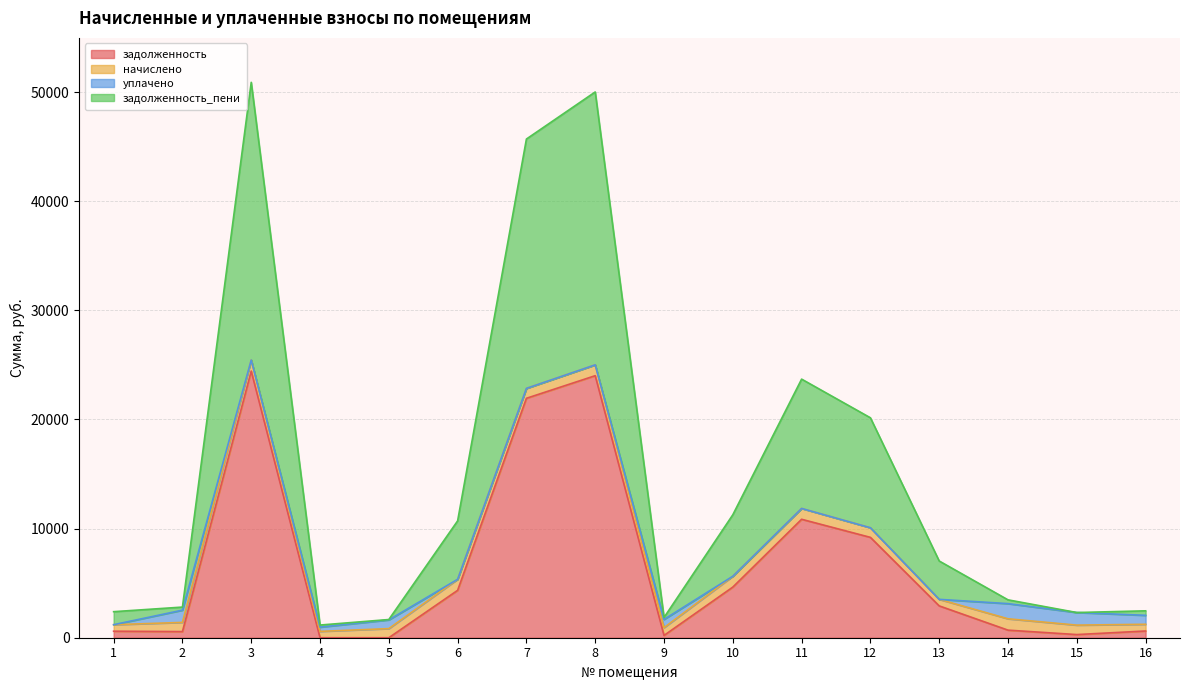

Which series has the largest total across all categories?

задолженность_пени